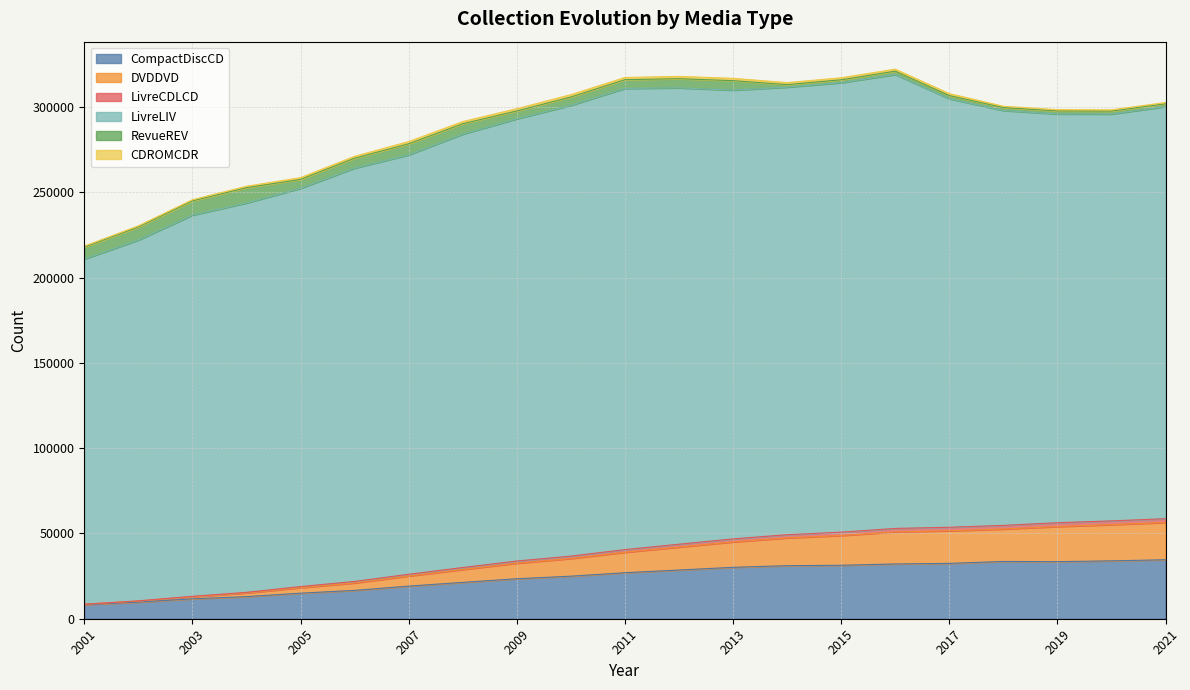

Which has a higher value, 2013 or 2012?

2013